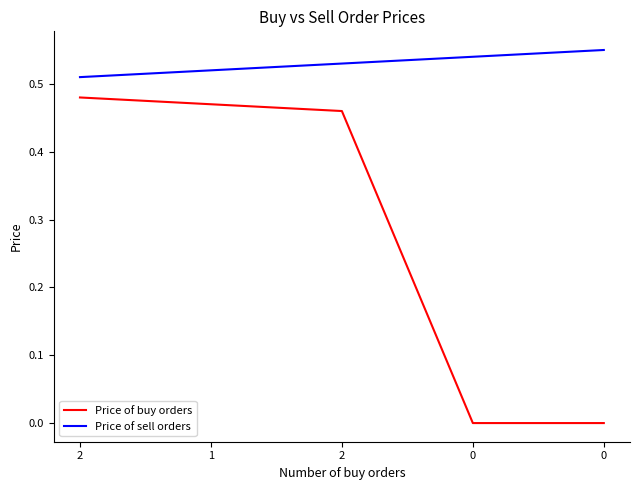

Between 2 and 0, which series saw the biggest shift?

Price of buy orders